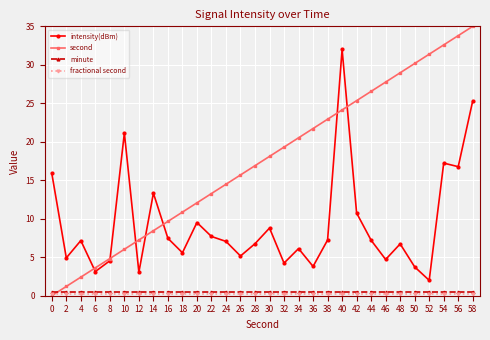

At which category is the sum across all series the highest?

58